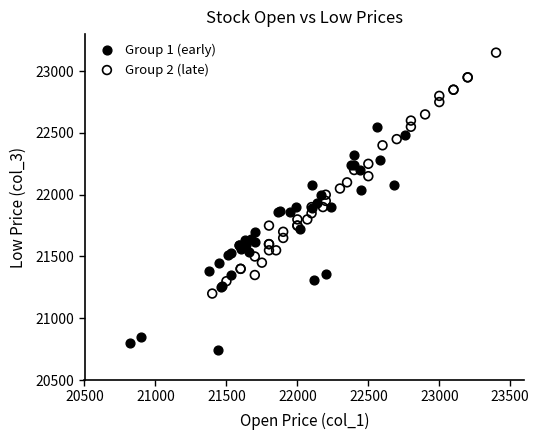

What are all the series names shown in the legend?

Group 1 (early), Group 2 (late)